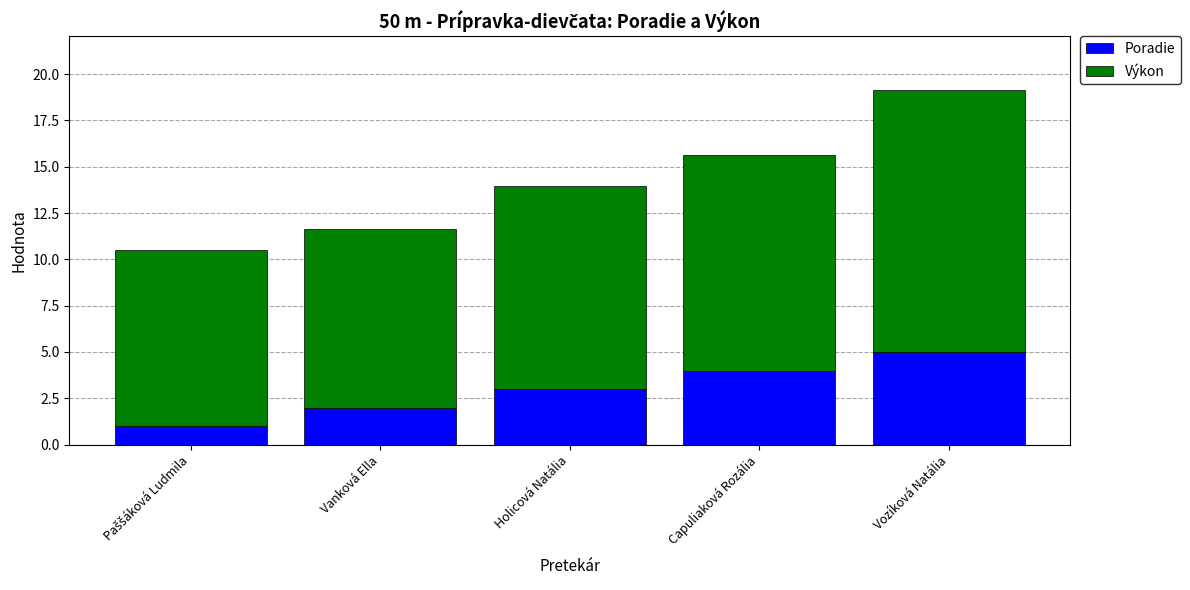

How many categories are shown in the chart?

5